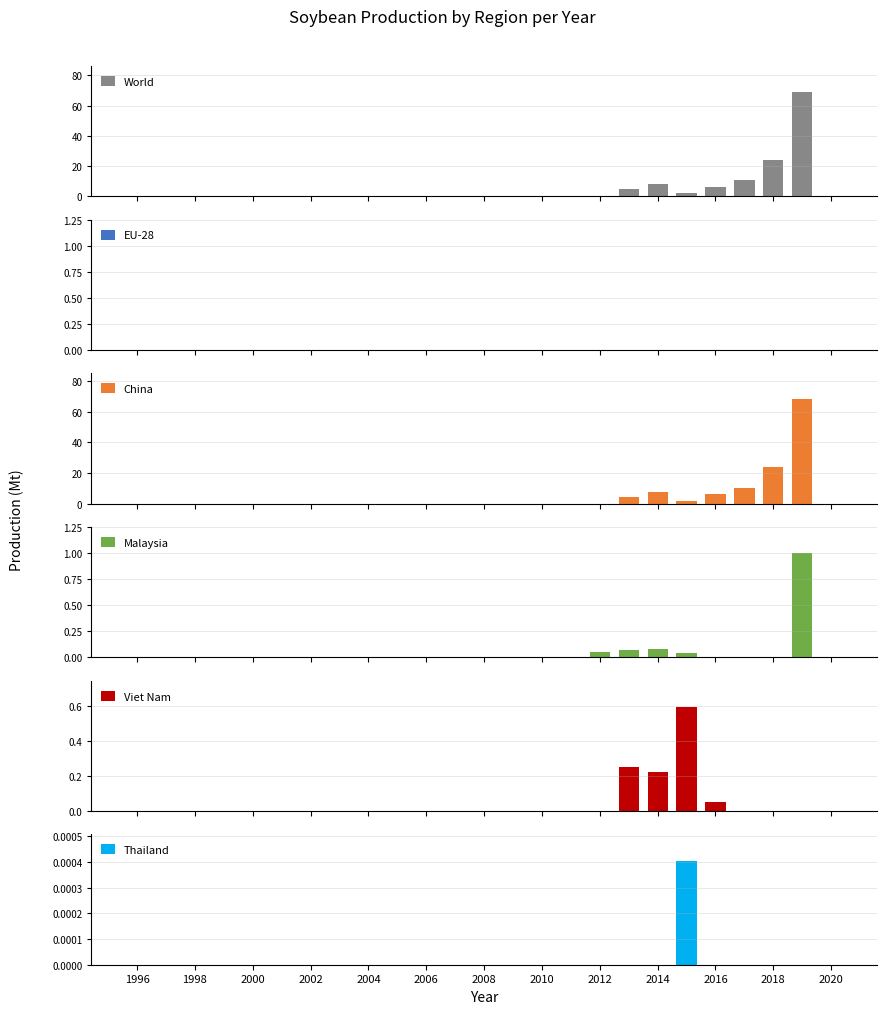

What is the sum of all World values?

125.0